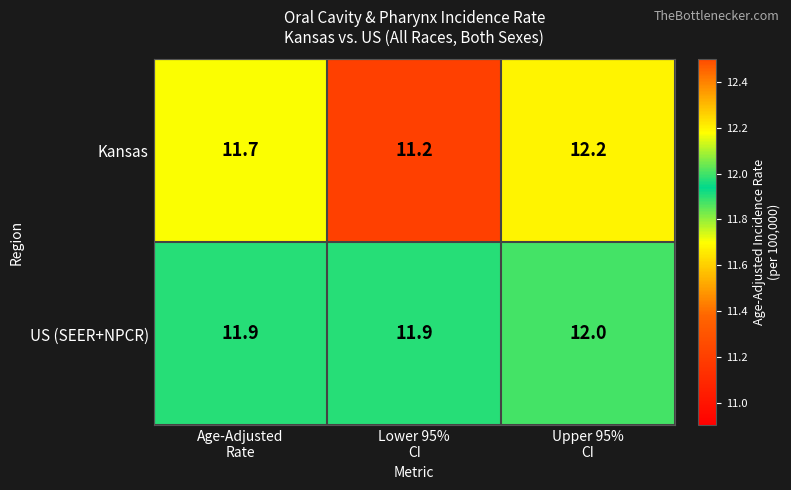

List the series in order of their peak value, lowest first.

US (SEER+NPCR), Kansas